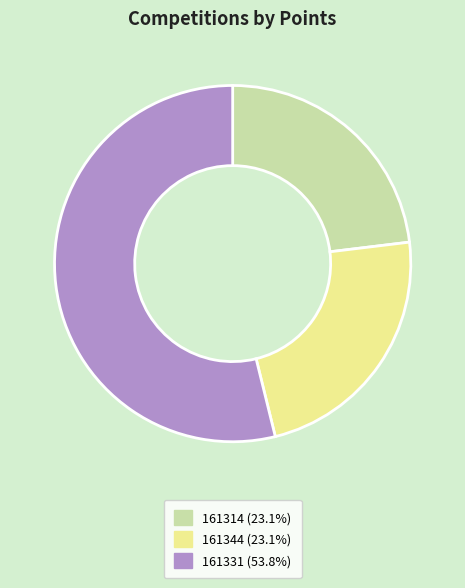

True or false: 161314 accounts for 23% of the total.

True